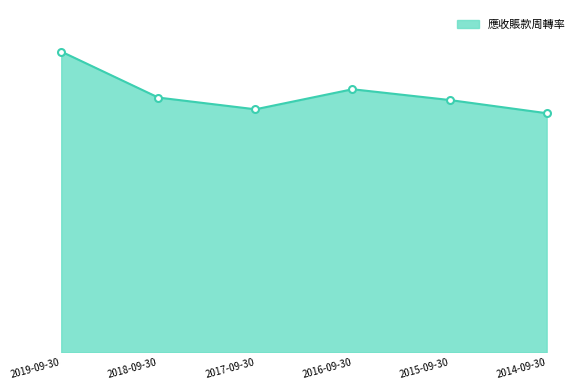

At which label does the data first exceed 5?

2019-09-30